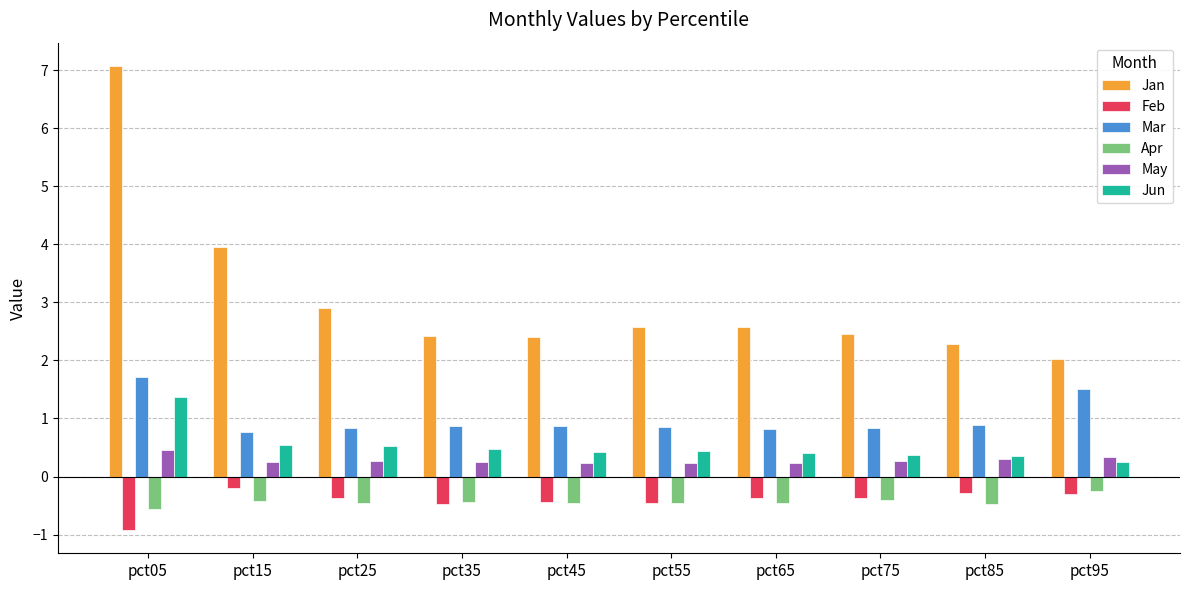

Which category has the highest value in the Mar series?

pct05